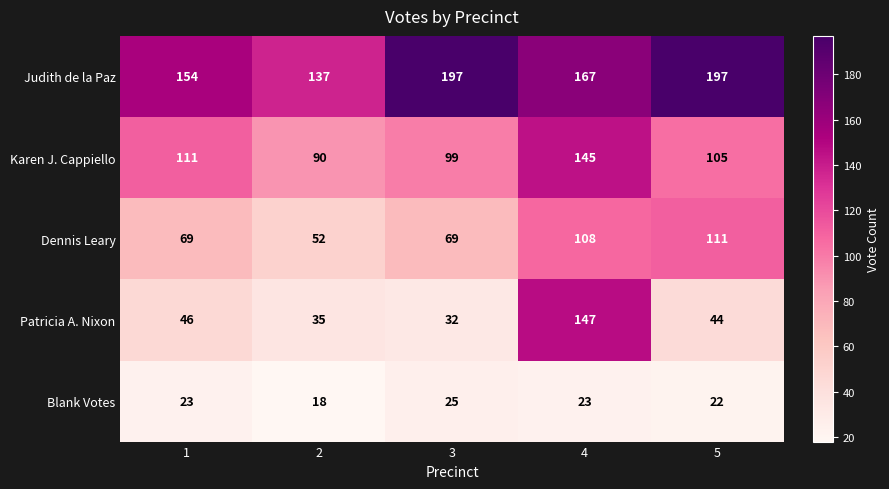

What is the spread (max minus min) of values at 5?

175